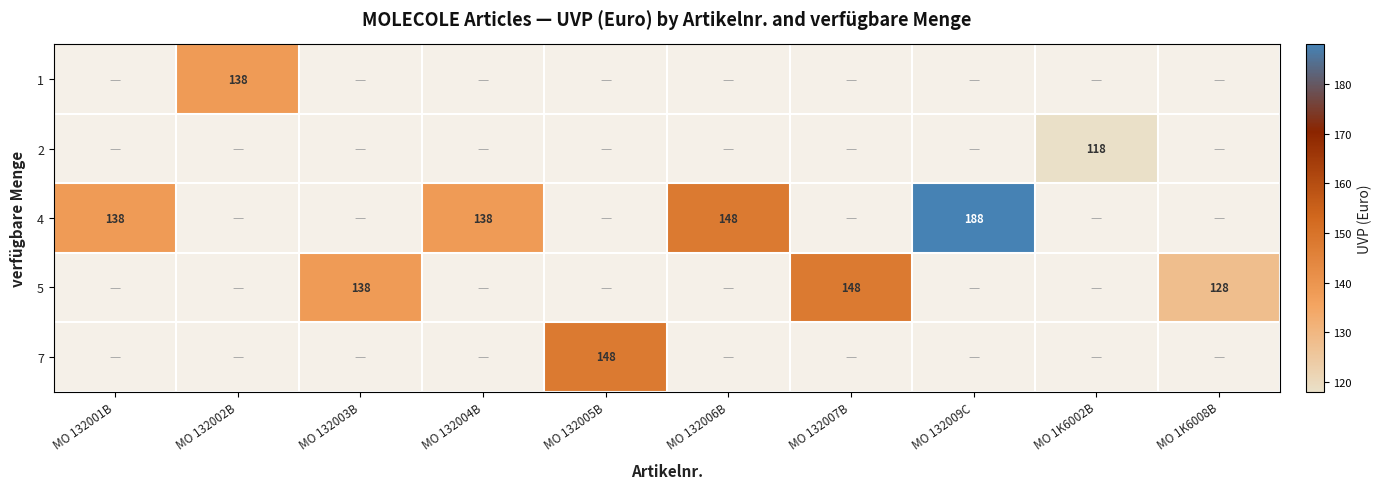

Which label corresponds to the largest value in the chart?

MO 132009C